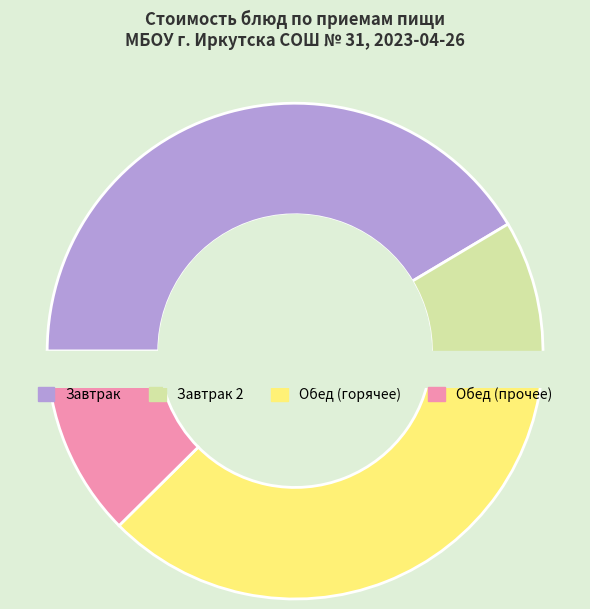

The Каша гречневая slice represents 14% of the pie. True or false?

False